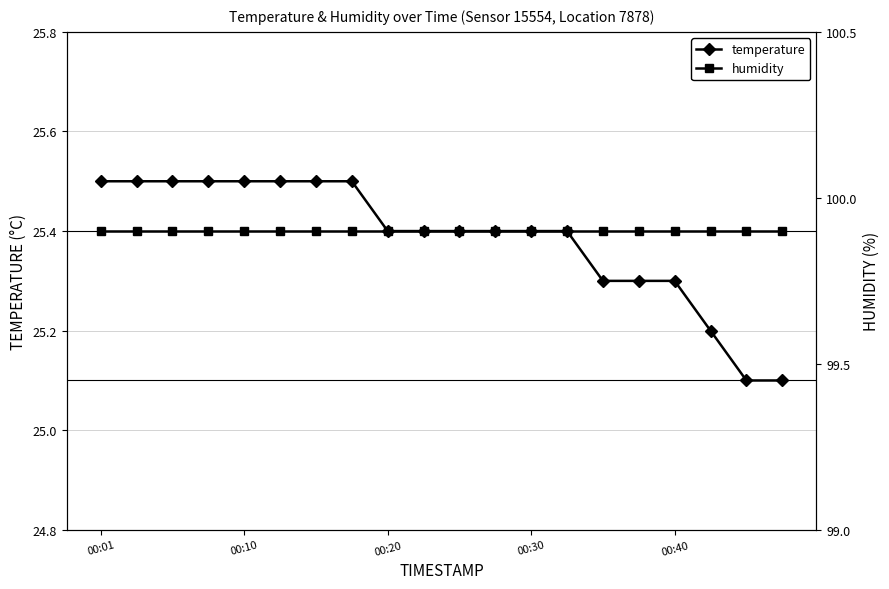

True or false: humidity has more than 0 interior local peaks.

False